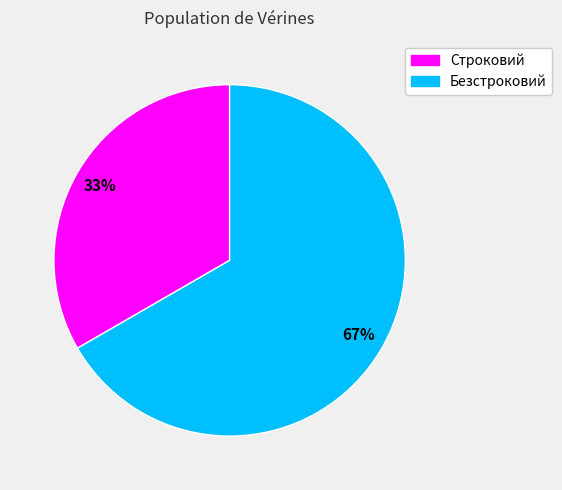

To the nearest percent, what is the average slice percentage?

50%